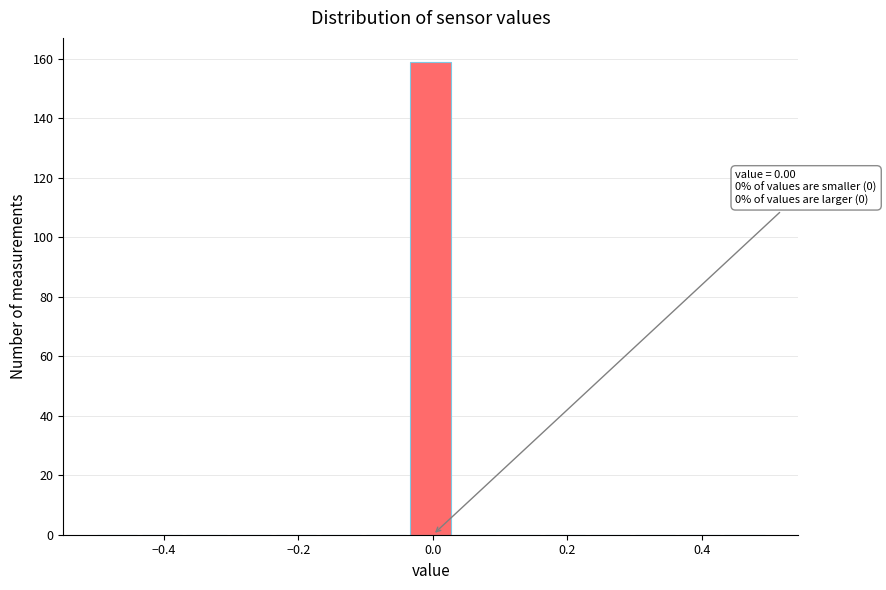

Read against the x-axis, roughly where is the centre of the tallest bar?

0.00